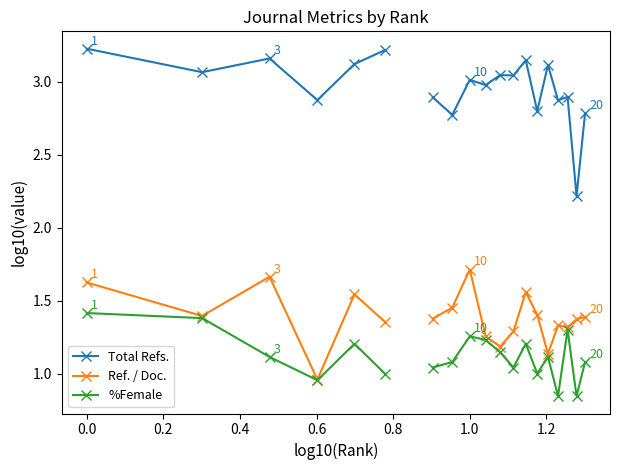

What is the smallest value displayed?

0.8